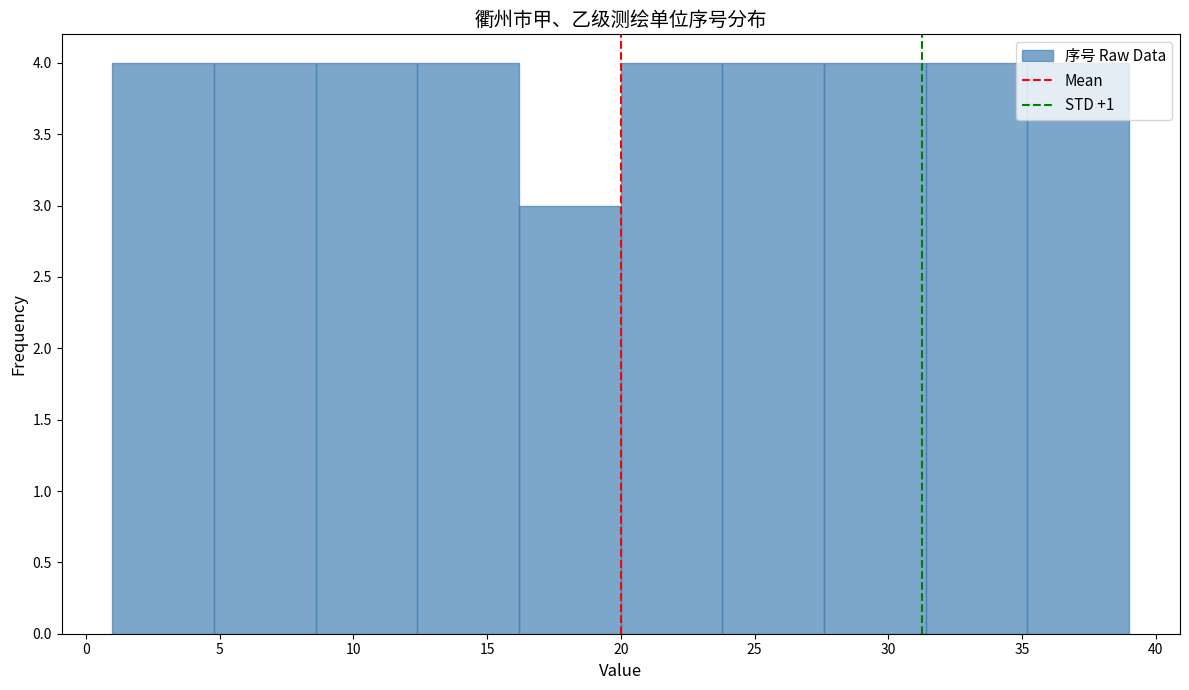

Reading left to right, transcribe this chart: for each bar, give the range it covers on the x-axis and its height. Neither the bar edges nor the heights are printed on the chart, so give them approximately, as read against the axes.

1.0 to 4.8: 4
4.8 to 8.6: 4
8.6 to 12.4: 4
12.4 to 16.2: 4
16.2 to 20.0: 3
20.0 to 23.8: 4
23.8 to 27.6: 4
27.6 to 31.4: 4
31.4 to 35.2: 4
35.2 to 39.0: 4